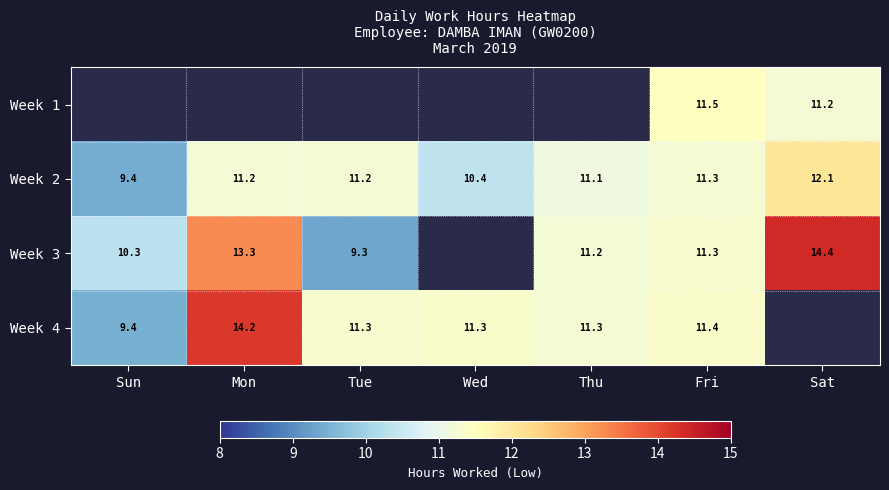

Is the value of Week 3 at Tue greater than the value of Week 2 at Tue?

No